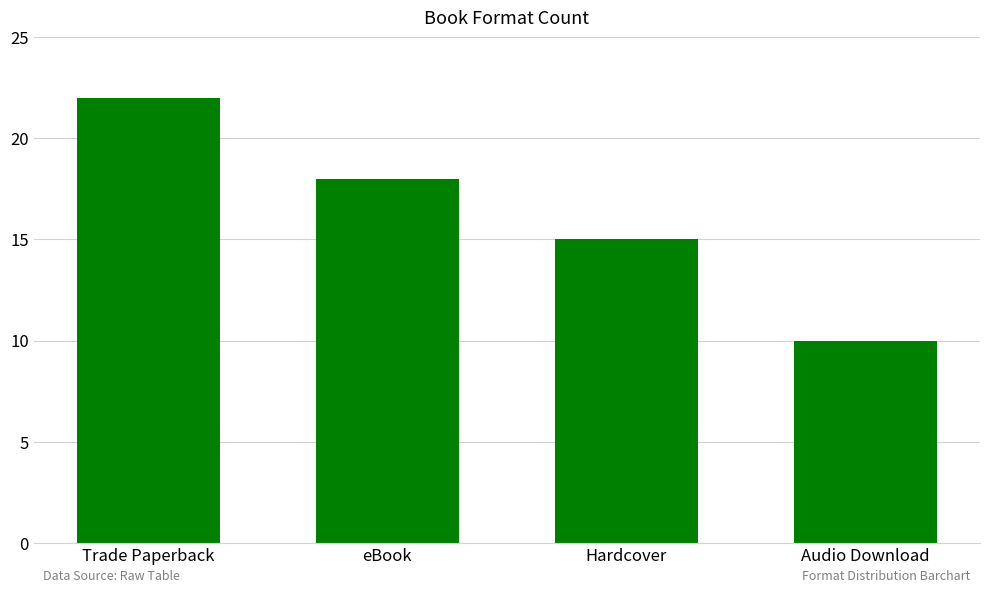

What is the difference between the maximum and second lowest values?

7